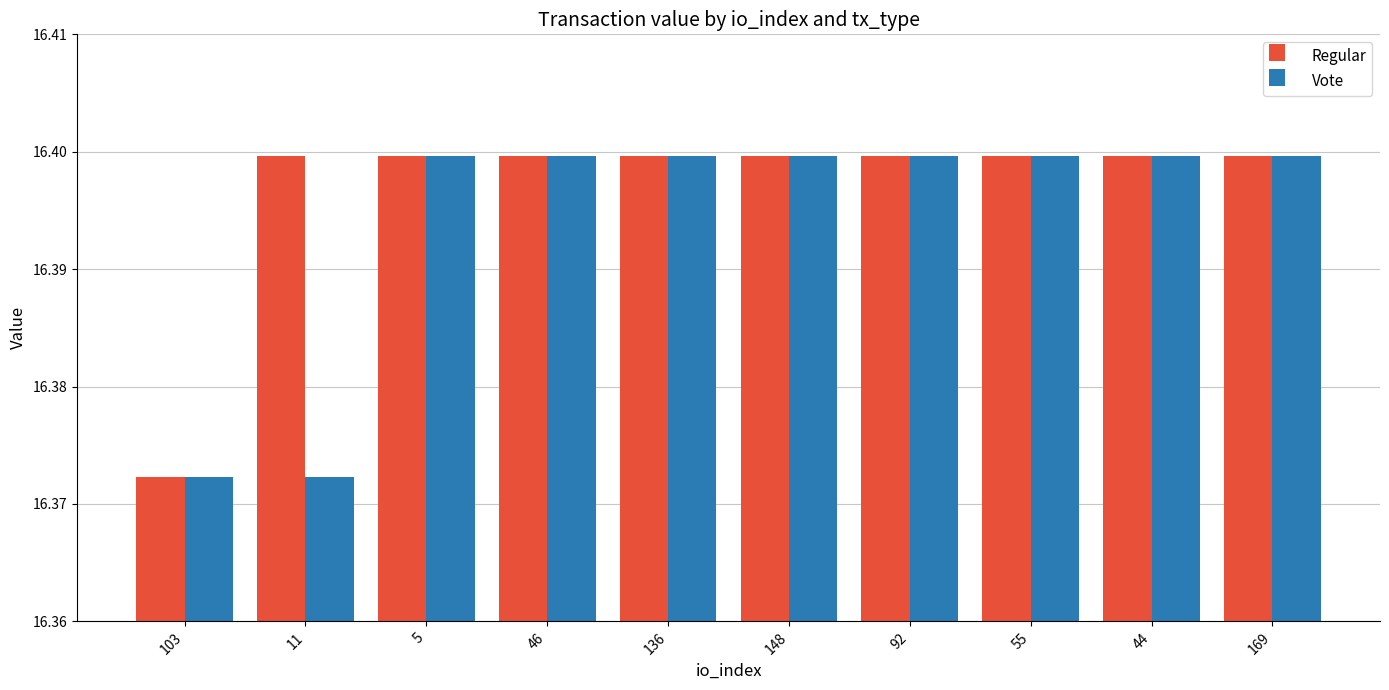

At which label does Regular reach its minimum?

103